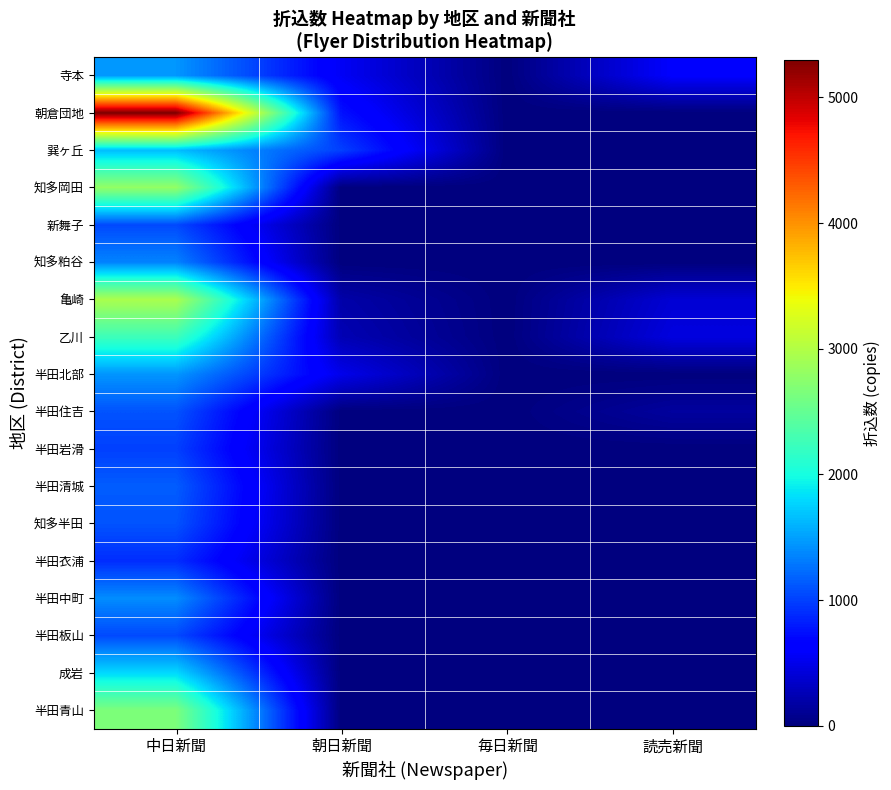

Which label corresponds to the largest value in the chart?

中日新聞